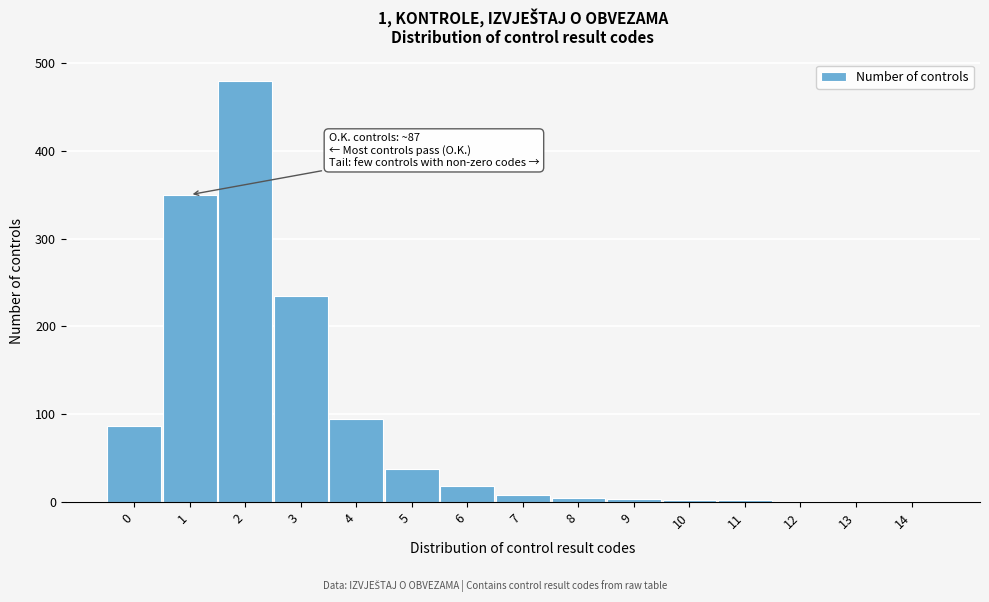

What is the ratio of the value at 0 to the value at 5?

2.3